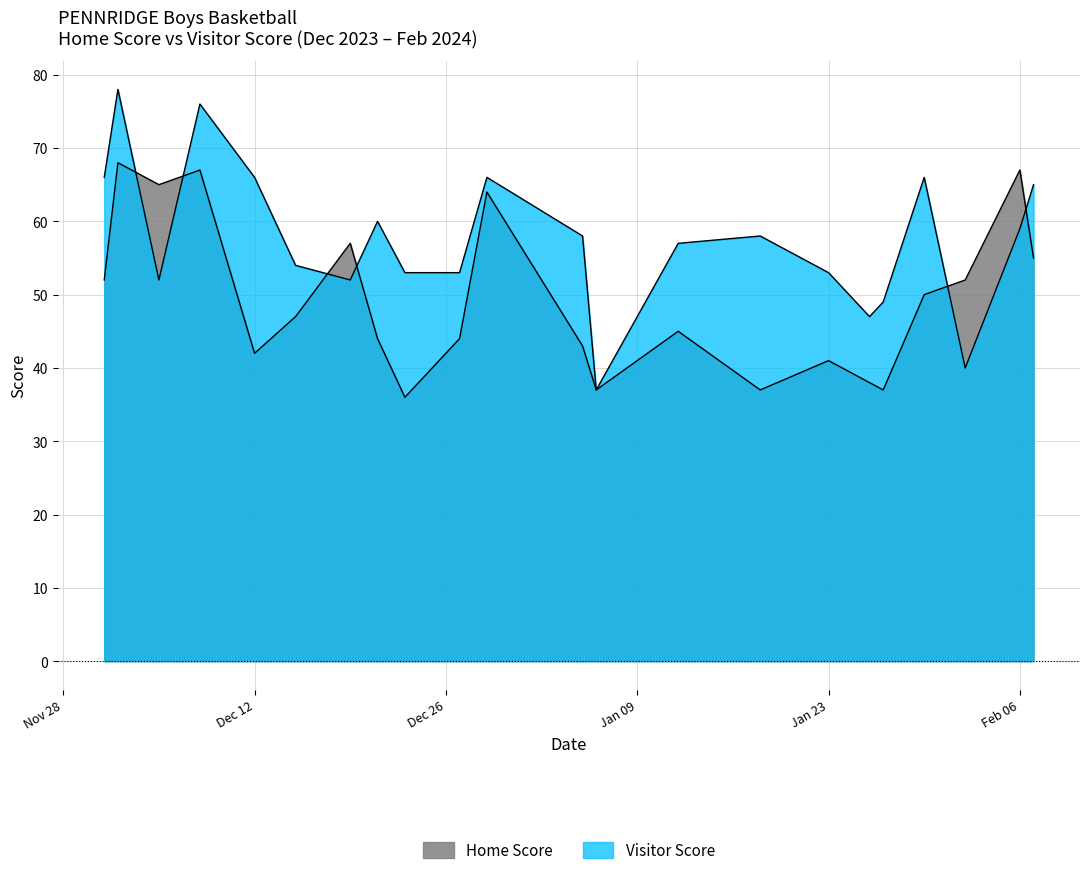

The Home Score series shows 52 at 2024-02-02. True or false?

True